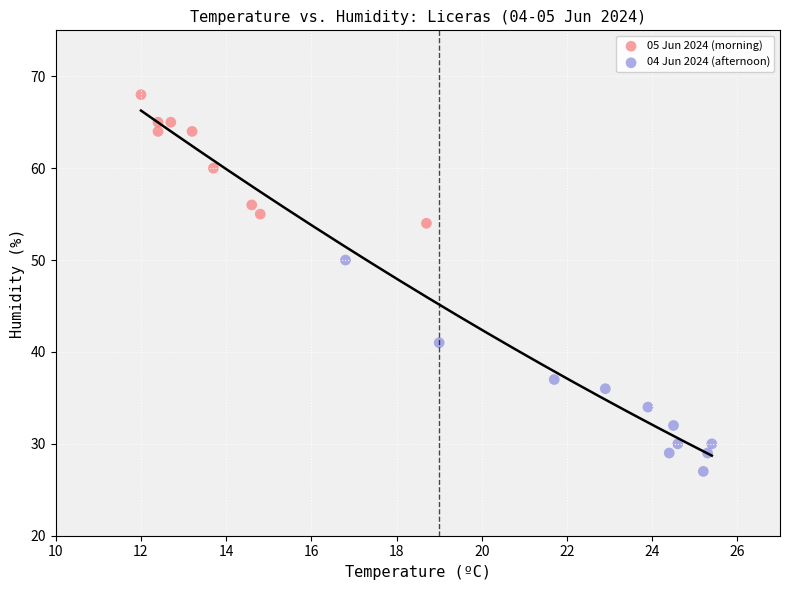

Which series contains the highest Y value?

05 Jun 2024 (morning)